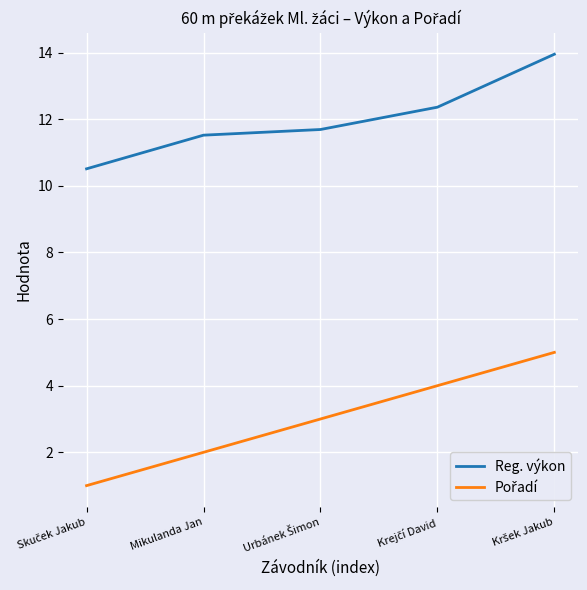

How many lines are shown in the chart?

2